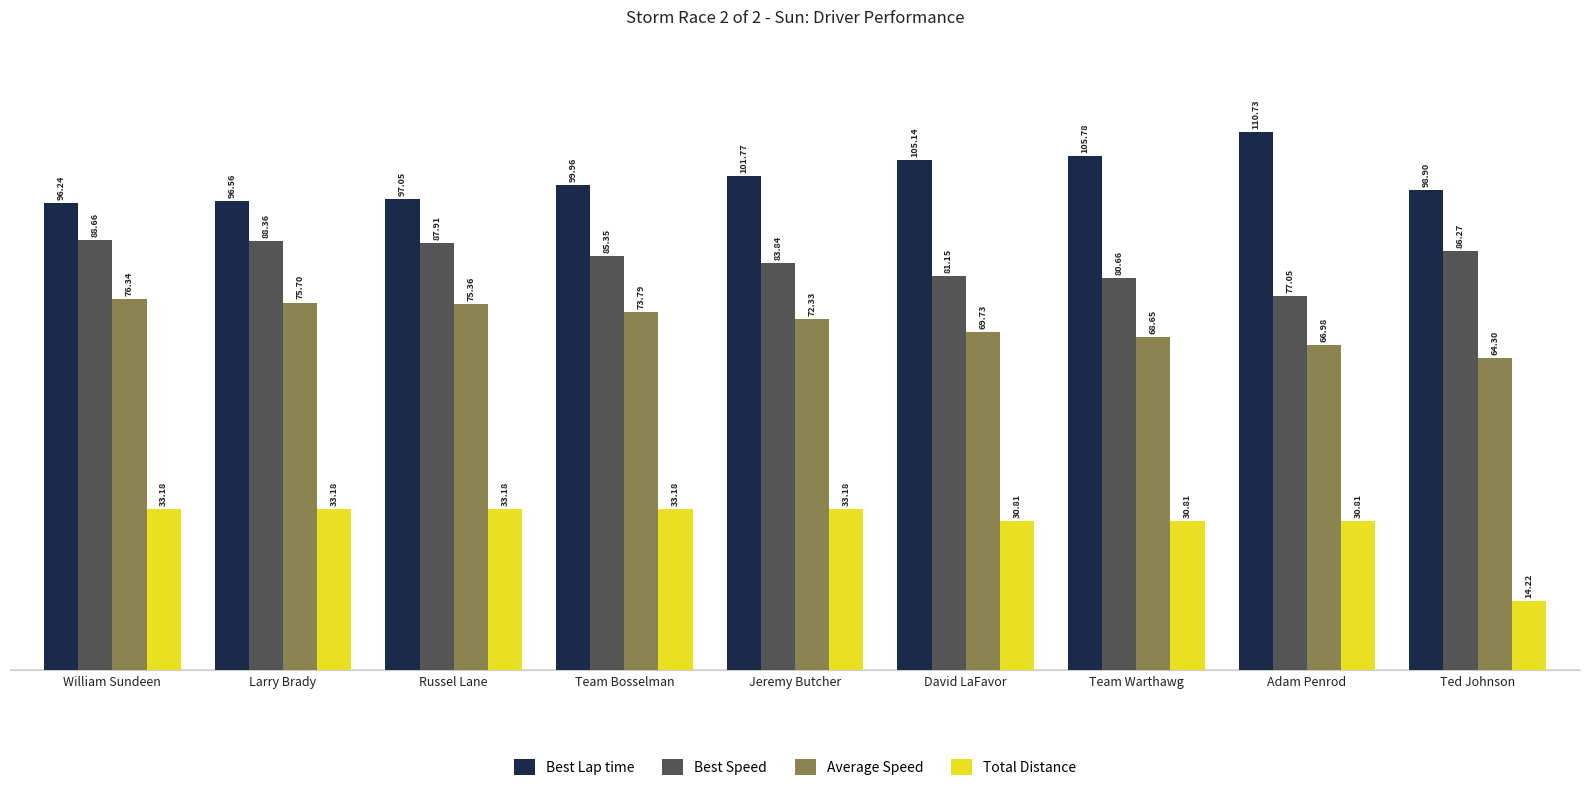

How many series are shown in this chart?

4